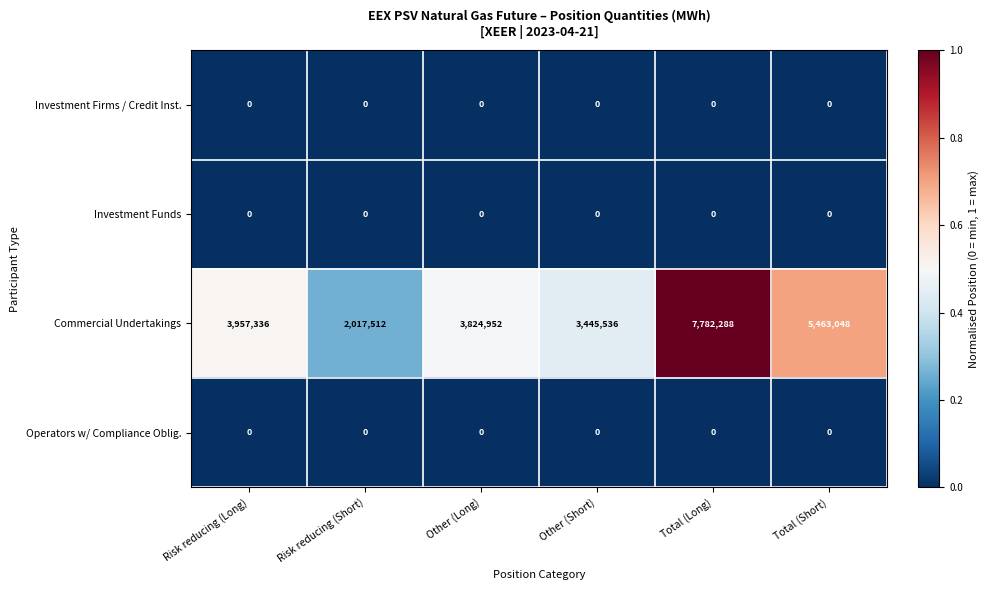

At which category does the chart reach its peak across all series?

Total (Long)